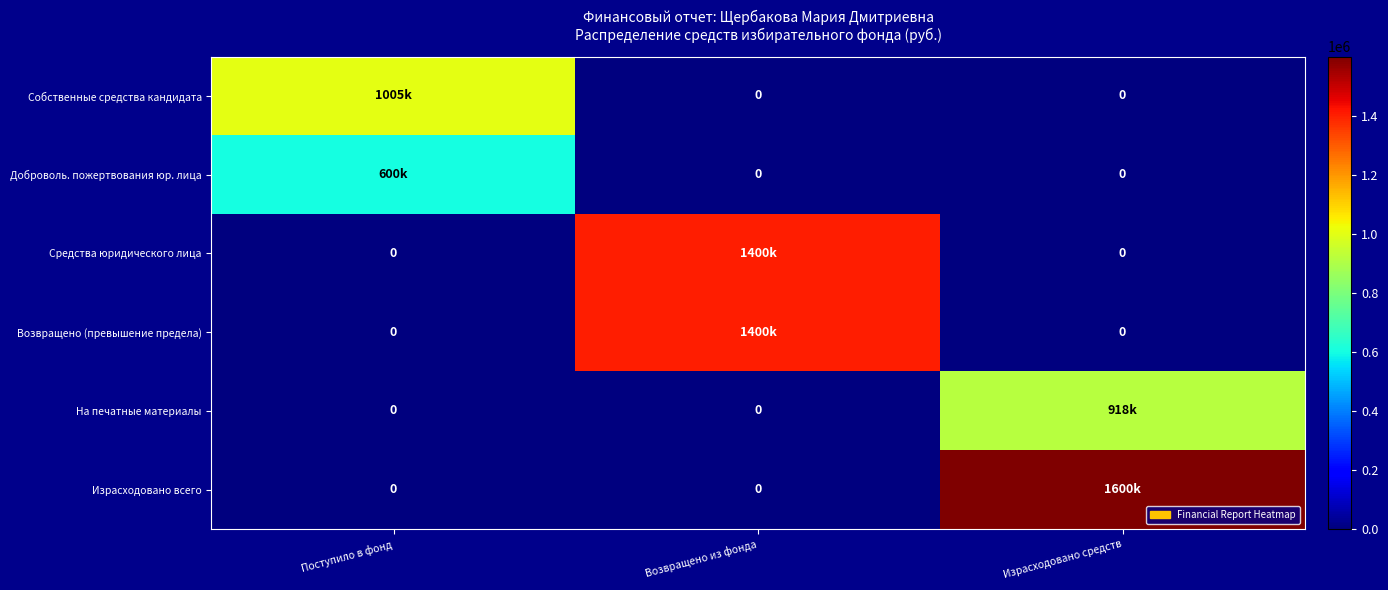

How many data points does each series have?

3